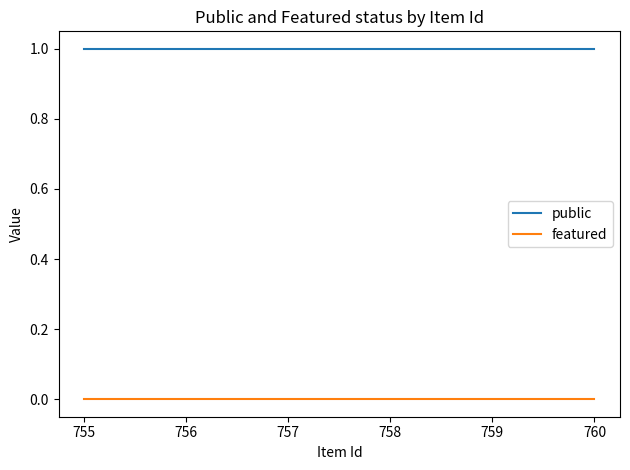

True or false: public and featured cross at least once.

False